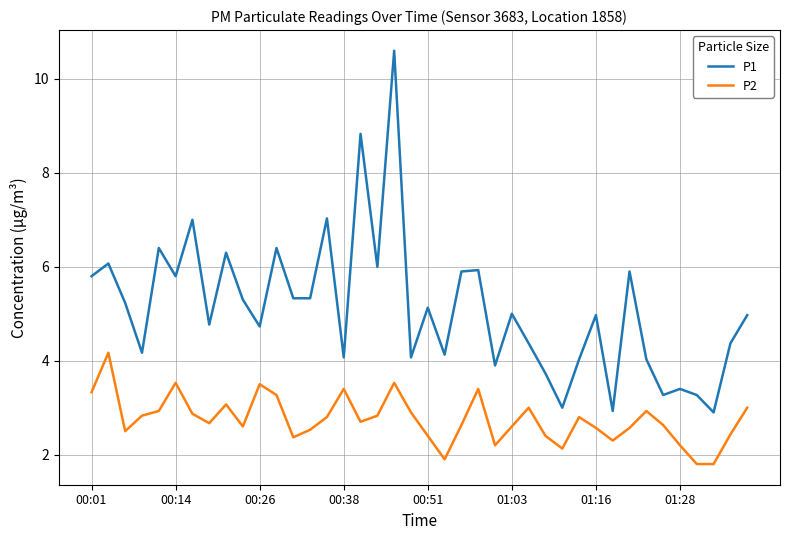

What is the difference between the maximum and minimum values in the P2 series?

2.4